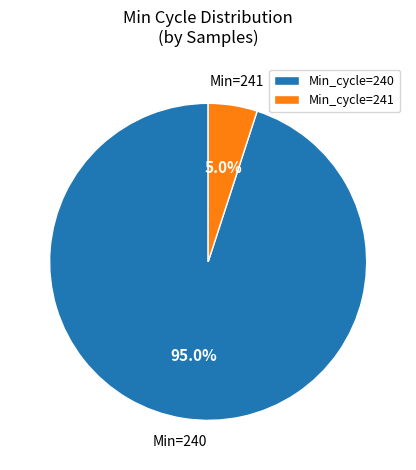

Rank the categories by value from highest to lowest.

Min_cycle=240, Min_cycle=241